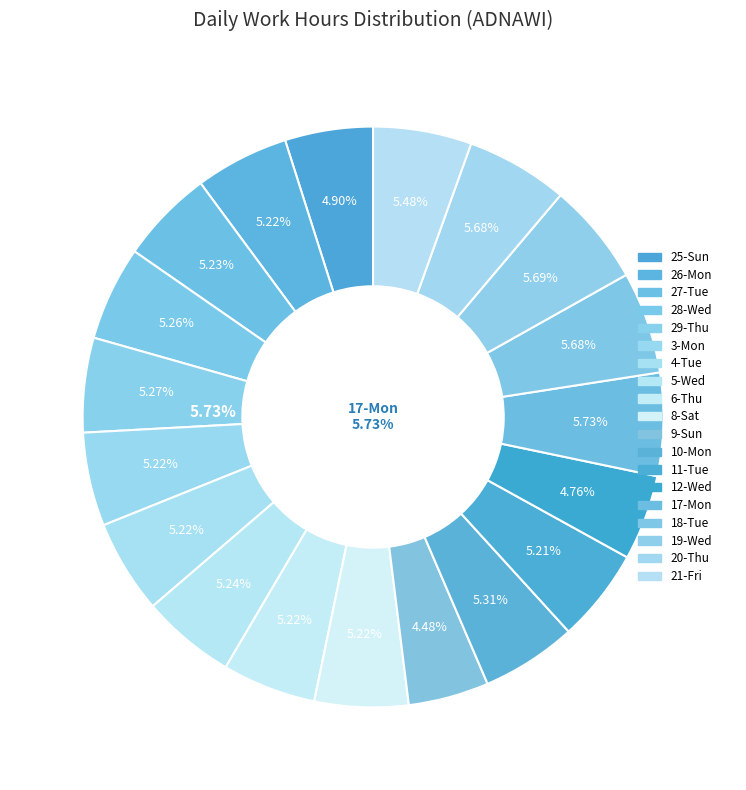

What is the smallest slice in the pie chart?

9-Sun